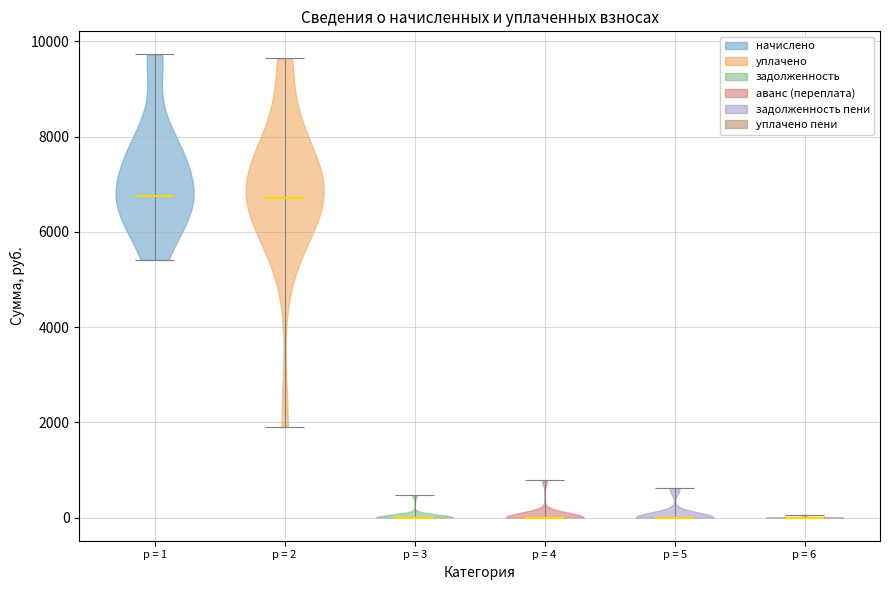

Reading left to right, read every violin against the y-axis: where its median line is, and the lowest and highest points it reaches. The values are not printed on the chart, so give them approximately, as read against the axis.

p = 1: median line 6800, lowest point 5400, highest point 9800
p = 2: median line 6800, lowest point 2000, highest point 9600
p = 3: median line 0, lowest point 0, highest point 400
p = 4: median line 0, lowest point 0, highest point 800
p = 5: median line 0, lowest point 0, highest point 600
p = 6: median line 0, lowest point 0, highest point 0